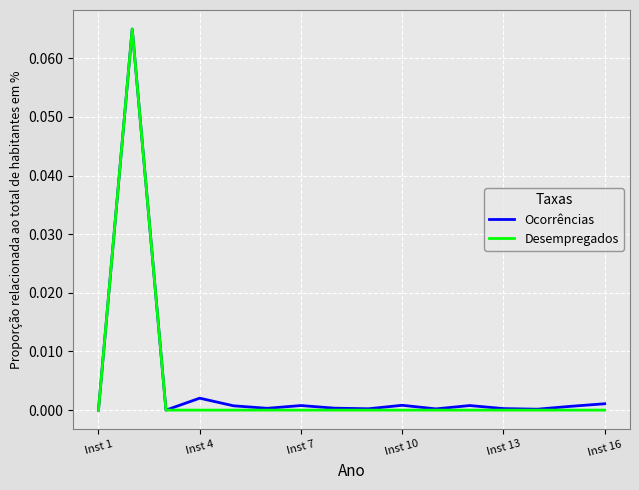

What are all the series names shown in the legend?

Ocorrências, Desempregados